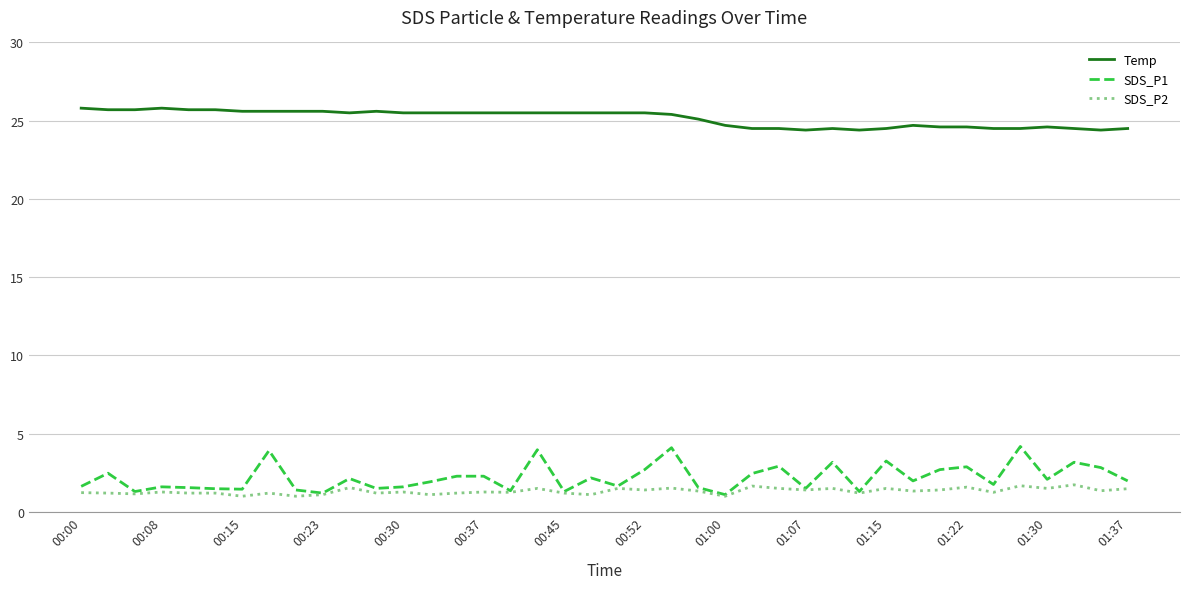

True or false: Temp and SDS_P1 intersect in this chart.

False